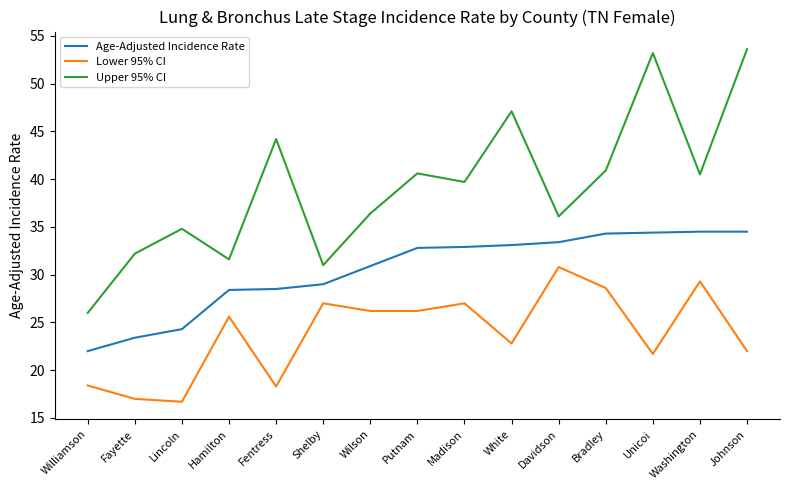

True or false: Lower 95% CI has a value of 18.3 at Fentress.

True